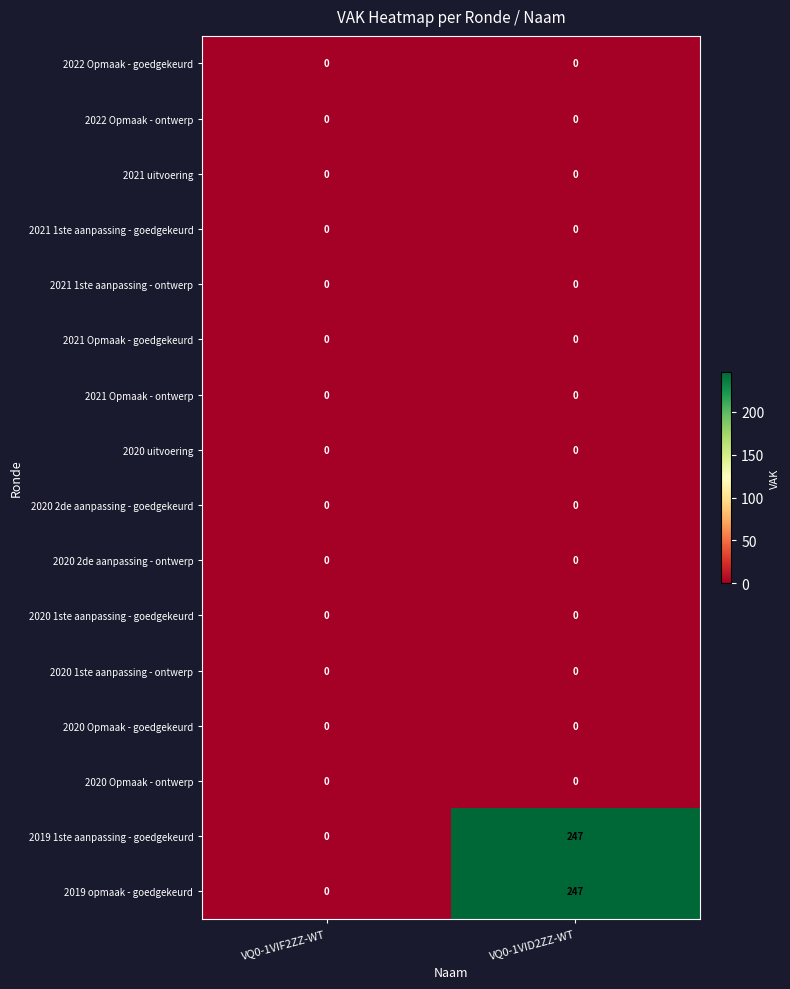

What is the difference between the highest and lowest values at VQ0-1VID2ZZ-WT?

247